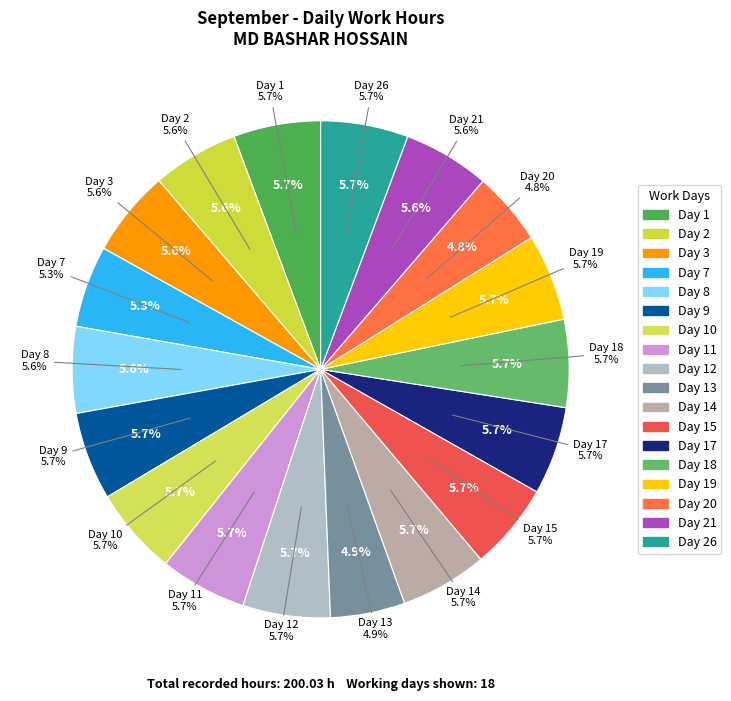

How many slices are in this pie chart?

18